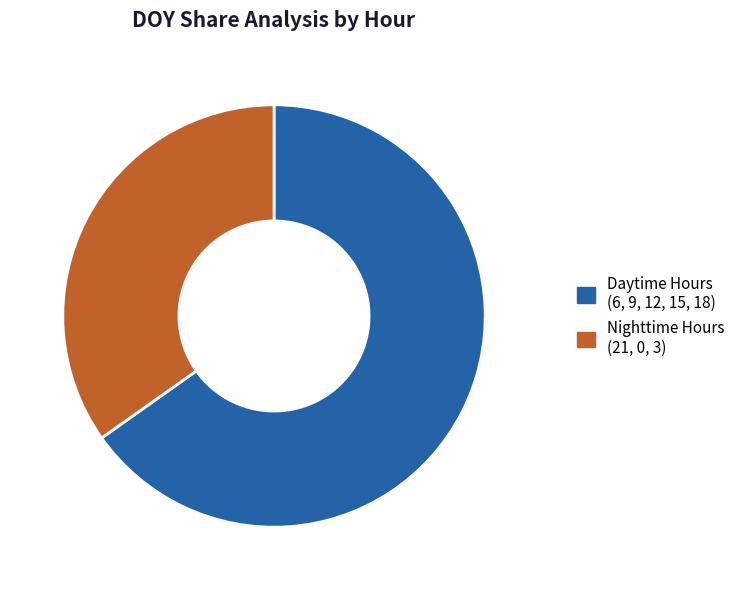

Does any single category account for the majority?

Yes